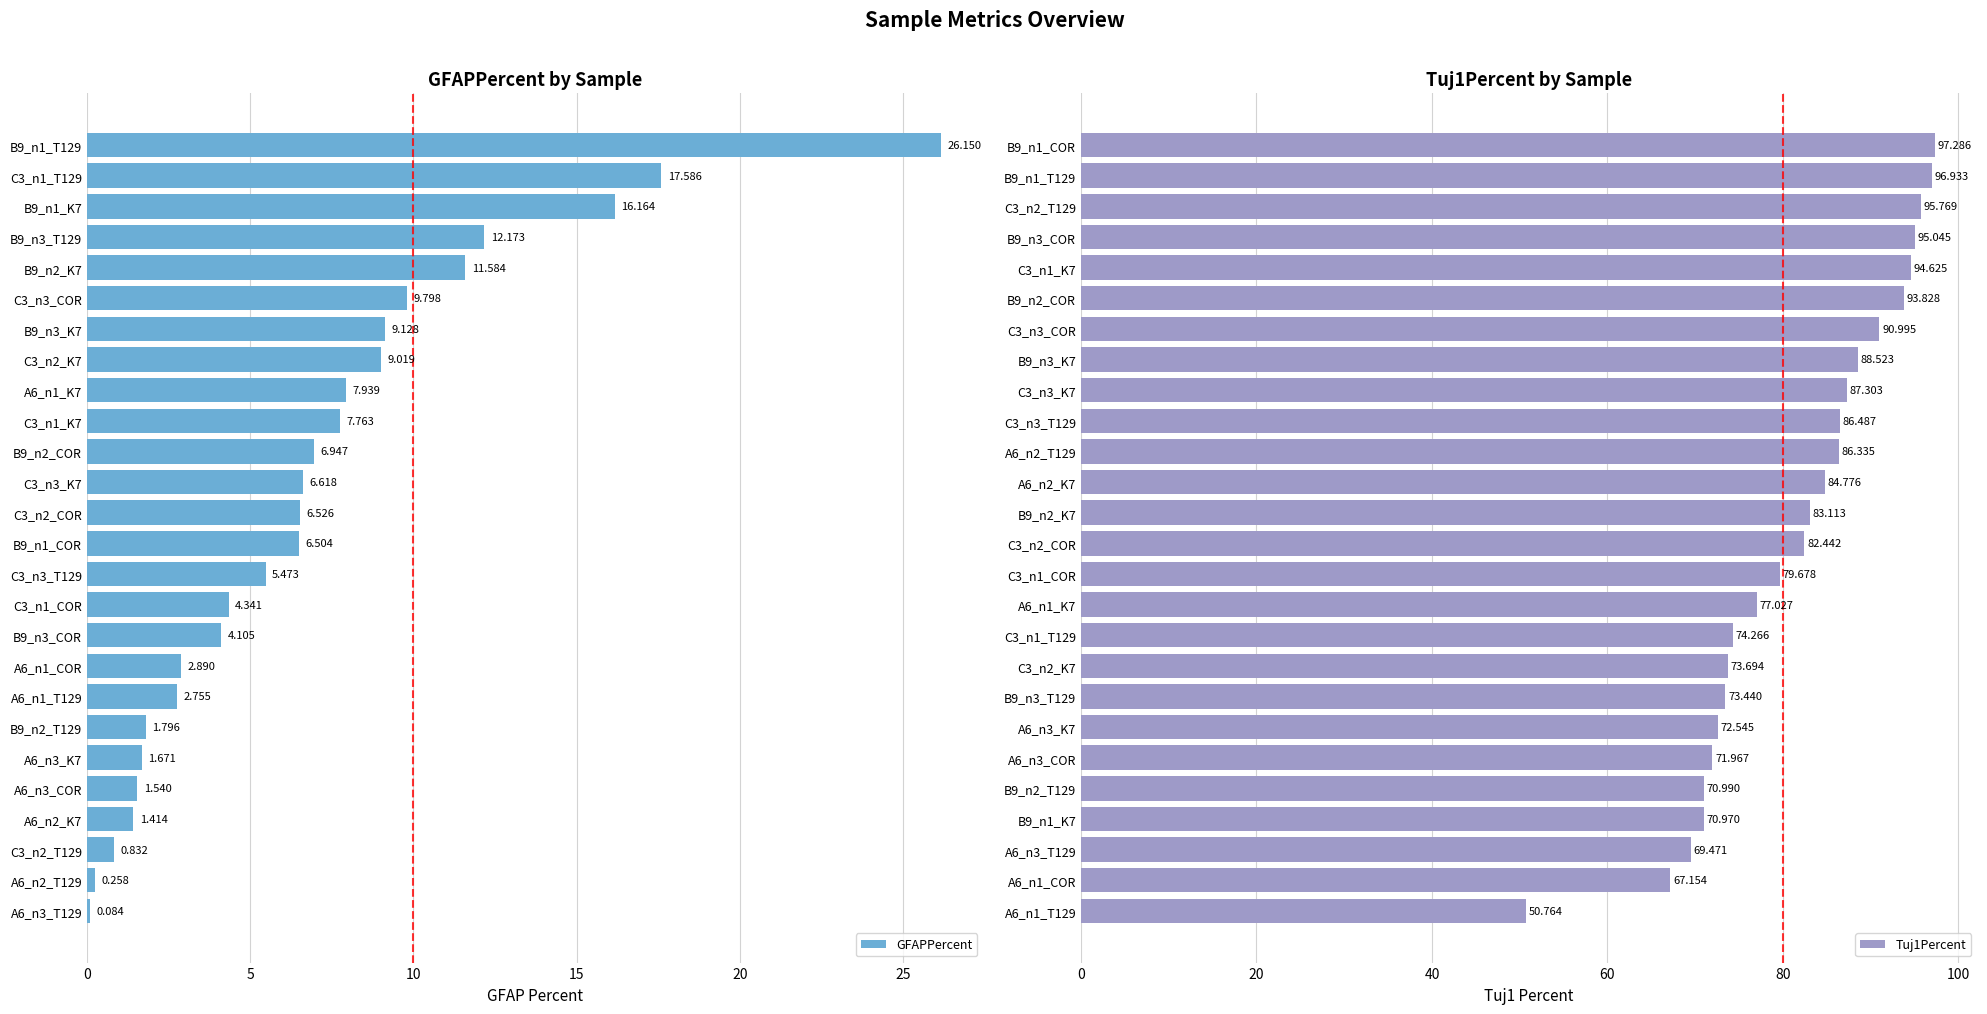

What is the difference between the second highest and second lowest values in the GFAPPercent series?

17.3